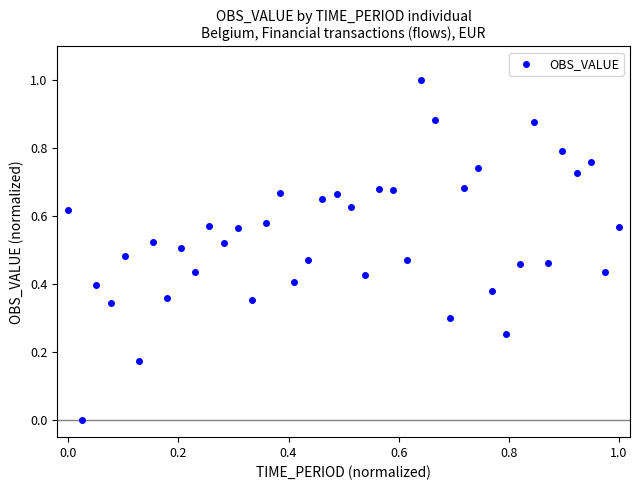

What is the range of X values (max minus min)?

1.0